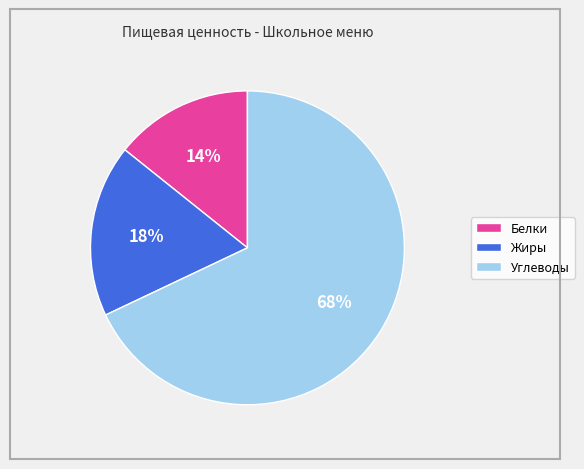

To the nearest percent, what portion does Жиры represent?

18%